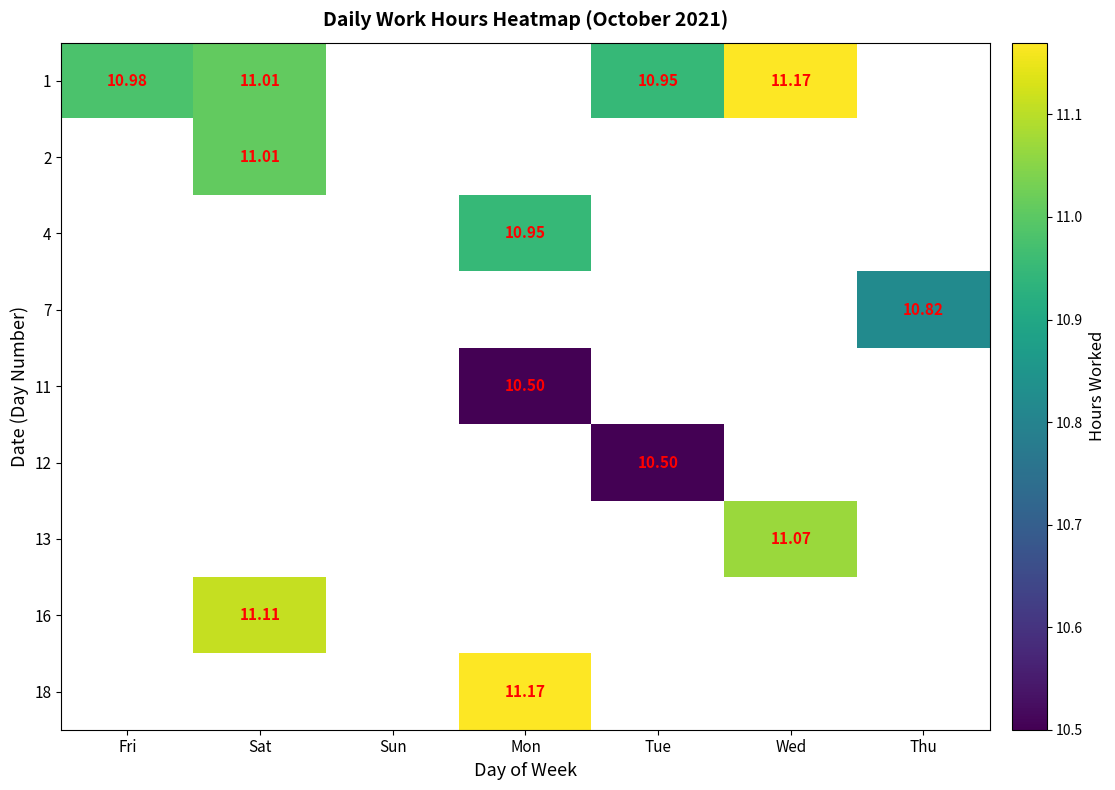

At which category is the sum across all series the highest?

Sat